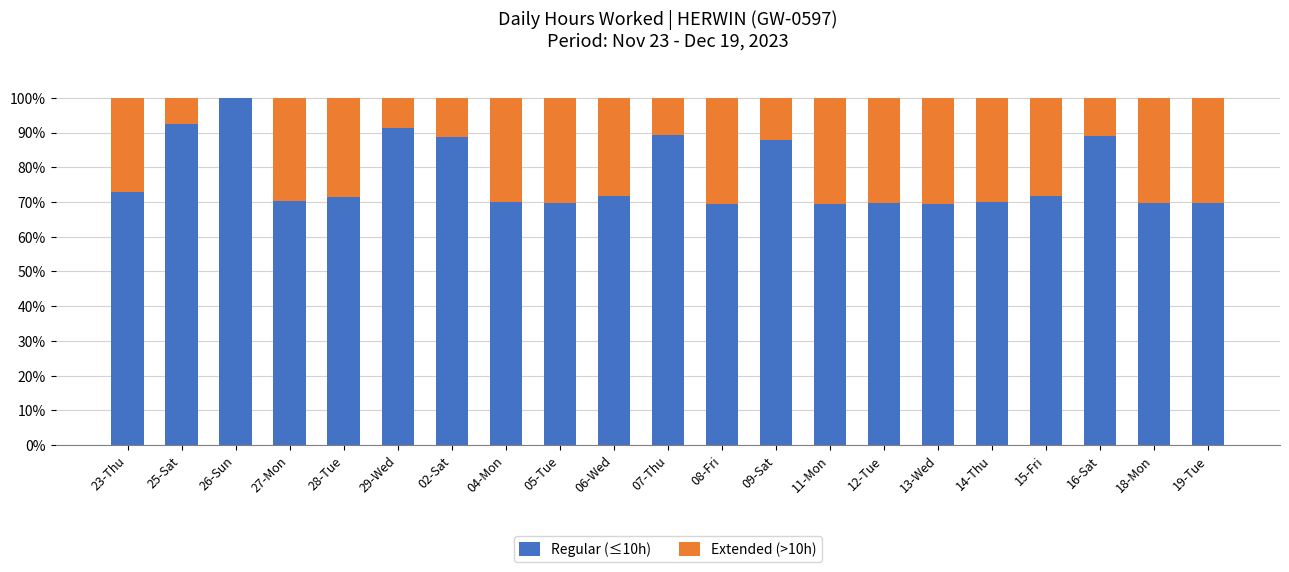

What is the total value across all series at 29-Wed?

100.0